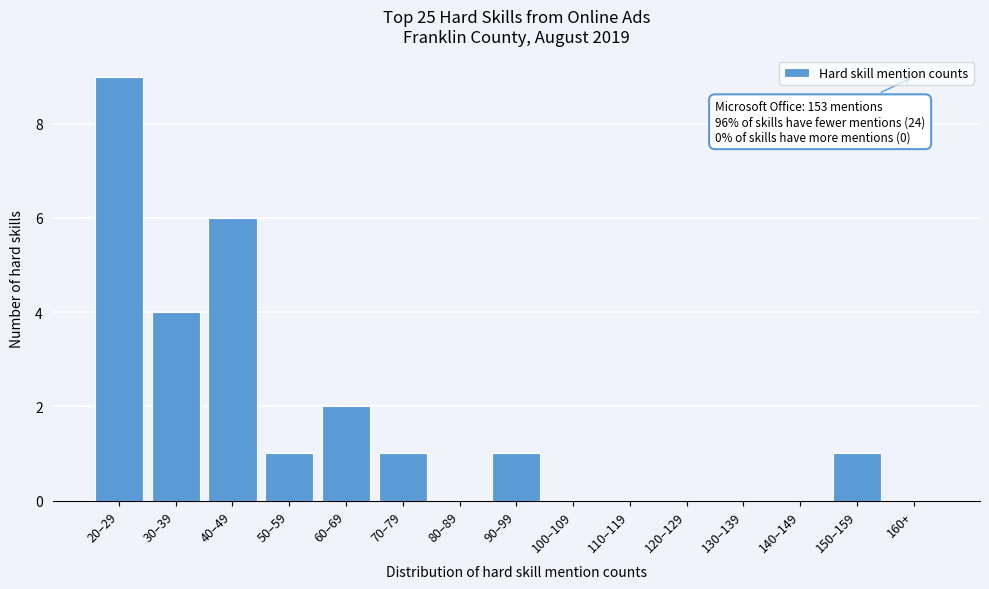

Reading right to left, extract all data points from this chart.

160+=0	150–159=1	140–149=0	130–139=0	120–129=0	110–119=0	100–109=0	90–99=1	80–89=0	70–79=1	60–69=2	50–59=1	40–49=6	30–39=4	20–29=9